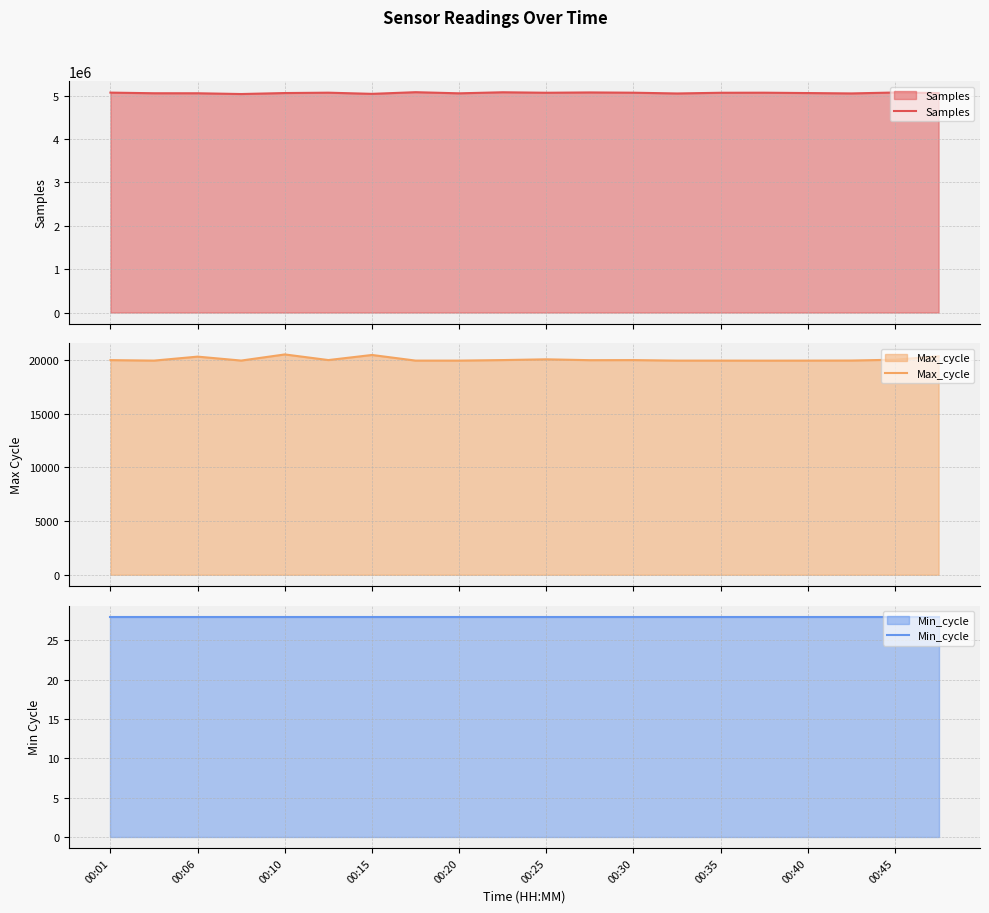

True or false: Min_cycle has more than 1 points higher than both neighbors.

False